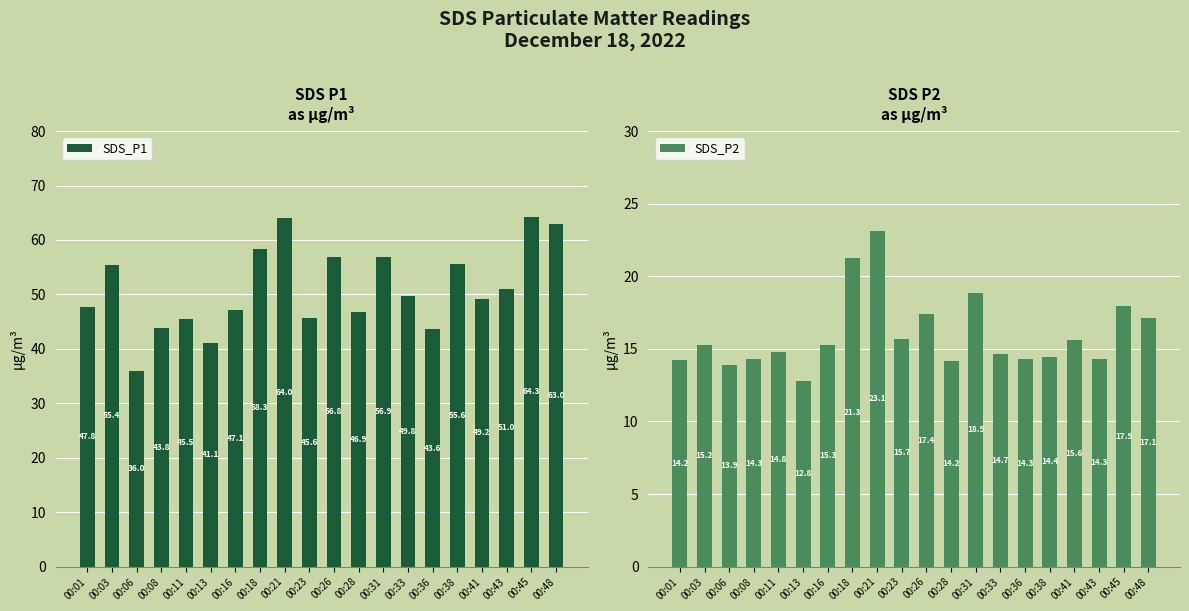

What is the value of the SDS_P2 bar at the 19th from the left?

17.9